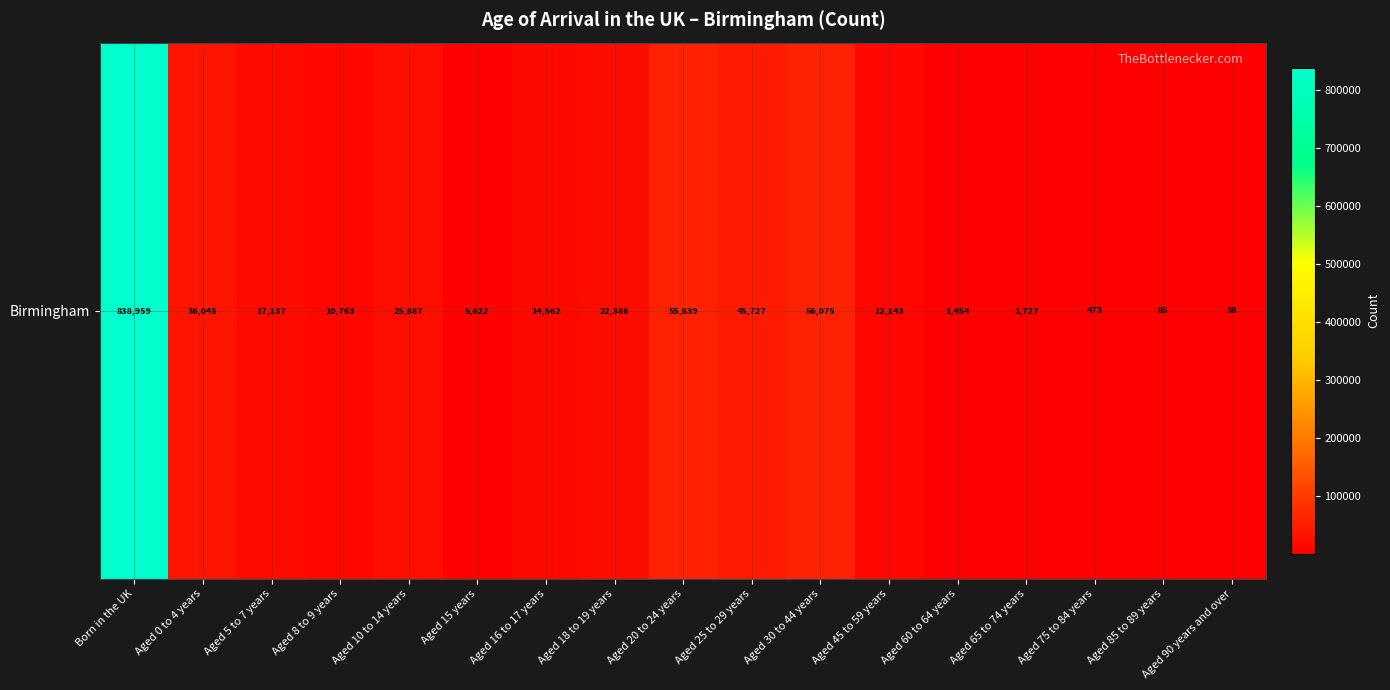

Reading left to right, transcribe all the data shown in this chart.

Born in the UK=838959	Aged 0 to 4 years=36045	Aged 5 to 7 years=17137	Aged 8 to 9 years=10763	Aged 10 to 14 years=25887	Aged 15 years=5622	Aged 16 to 17 years=14562	Aged 18 to 19 years=22386	Aged 20 to 24 years=55839	Aged 25 to 29 years=45727	Aged 30 to 44 years=56075	Aged 45 to 59 years=12143	Aged 60 to 64 years=1454	Aged 65 to 74 years=1727	Aged 75 to 84 years=473	Aged 85 to 89 years=85	Aged 90 years and over=38